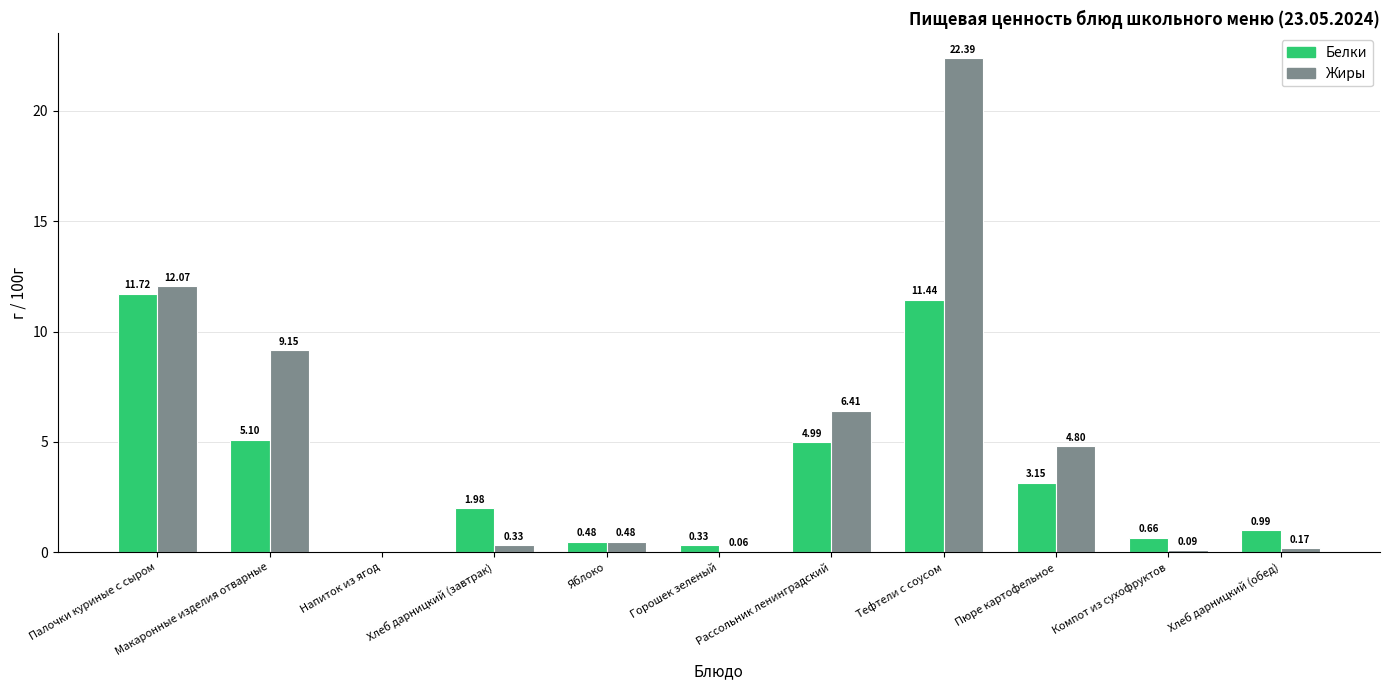

What is the greatest value displayed?

22.4